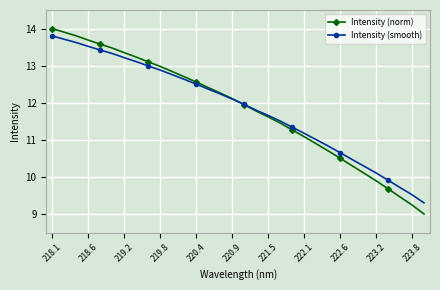

Which series has the largest range (max minus min)?

Intensity (norm)